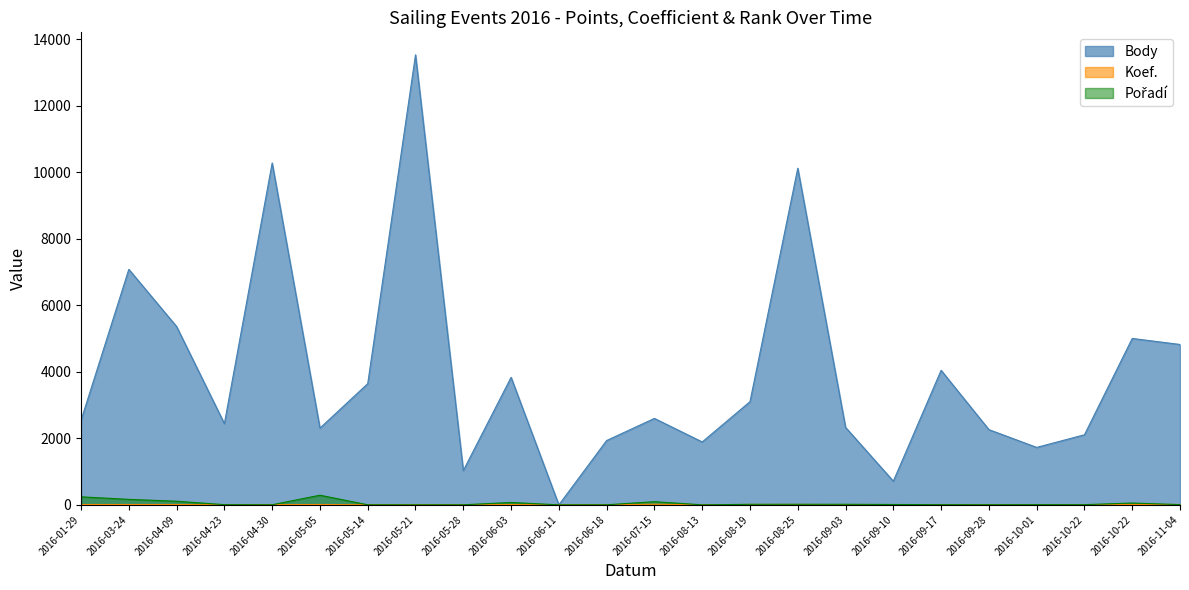

Reading left to right, transcribe all the data shown in this chart.

Body: 2543	7083	5363	2443	10283	2308	3645	13535	1030	3835	0	1935	2600	1892	3103	10124	2331	713	4047	2263	1728	2108	5005	4824
Koef.: 10	10	10	3	7	10	3	7	1	10	0	3	18	2	12	12	7	1	7	3	4	4	10	12
Pořadí: 241	165	109	6	3	290	2	1	2	72	0	2	95	1	16	17	17	11	6	4	7	6	55	7